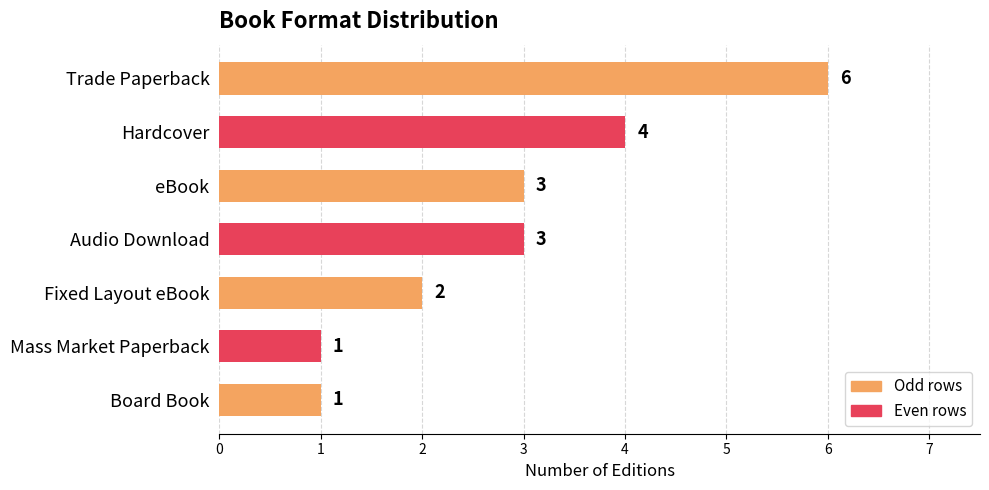

Which category has the highest value across all series?

Trade Paperback